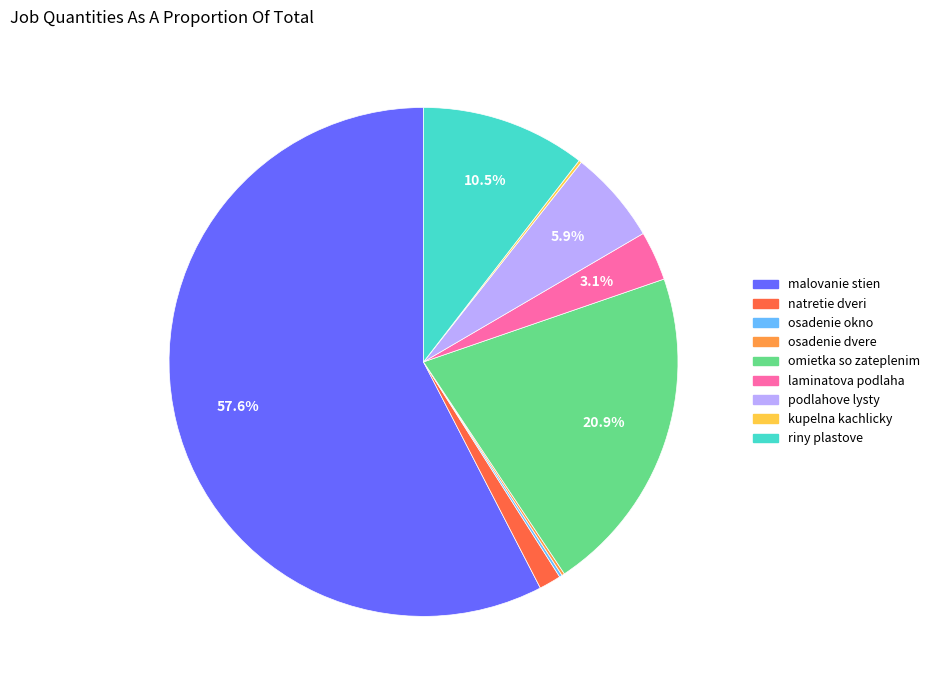

Which category accounts for the majority?

malovanie stien